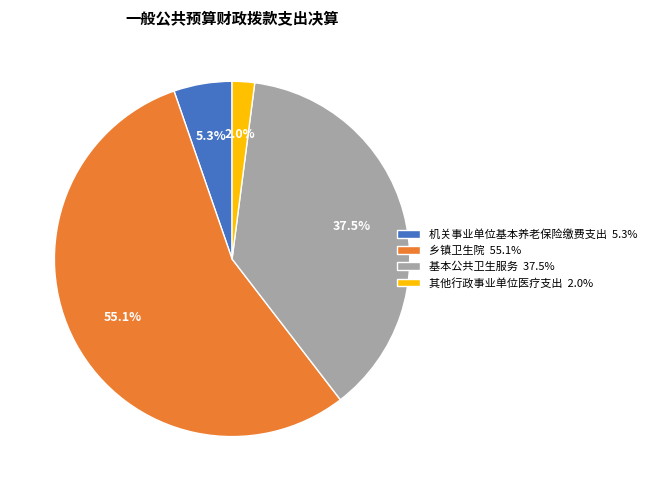

Approximately how many times larger is the value at 乡镇卫生院 compared to 基本公共卫生服务?

1.5